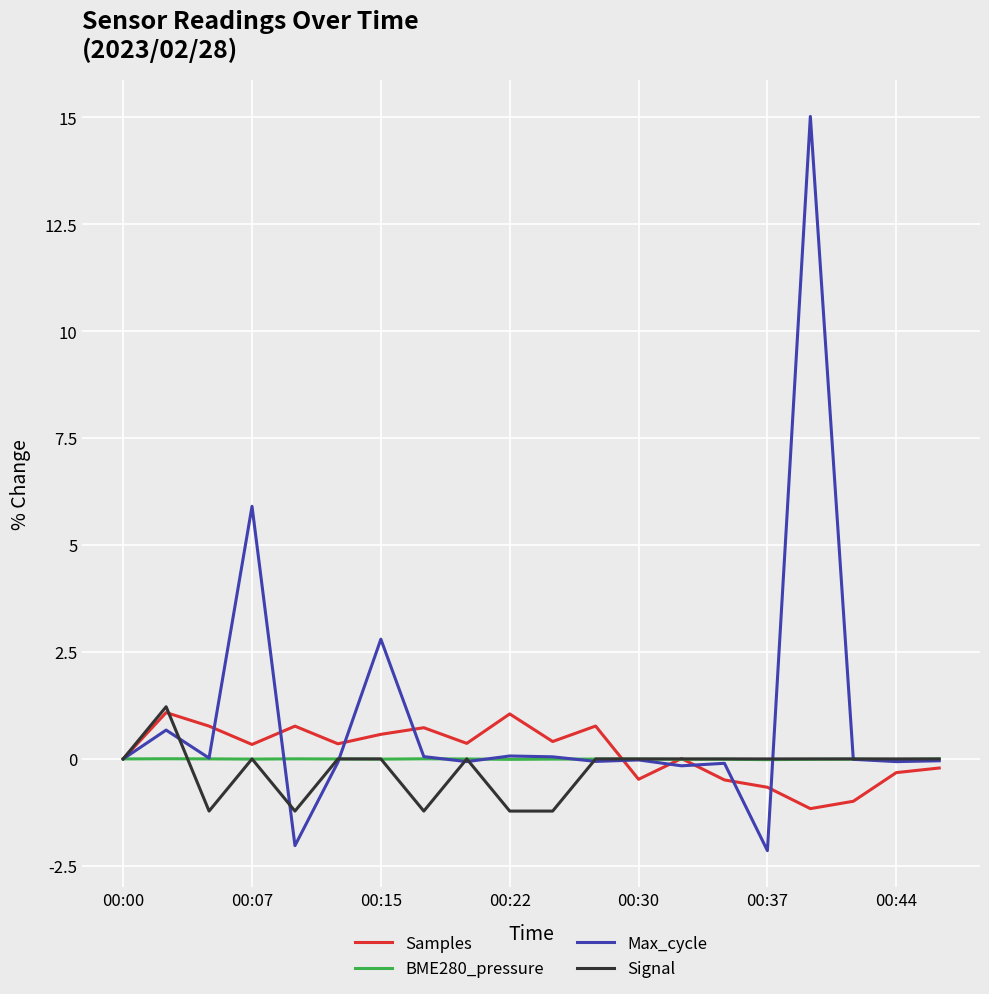

What is the highest value of the Max_cycle series?

15.0